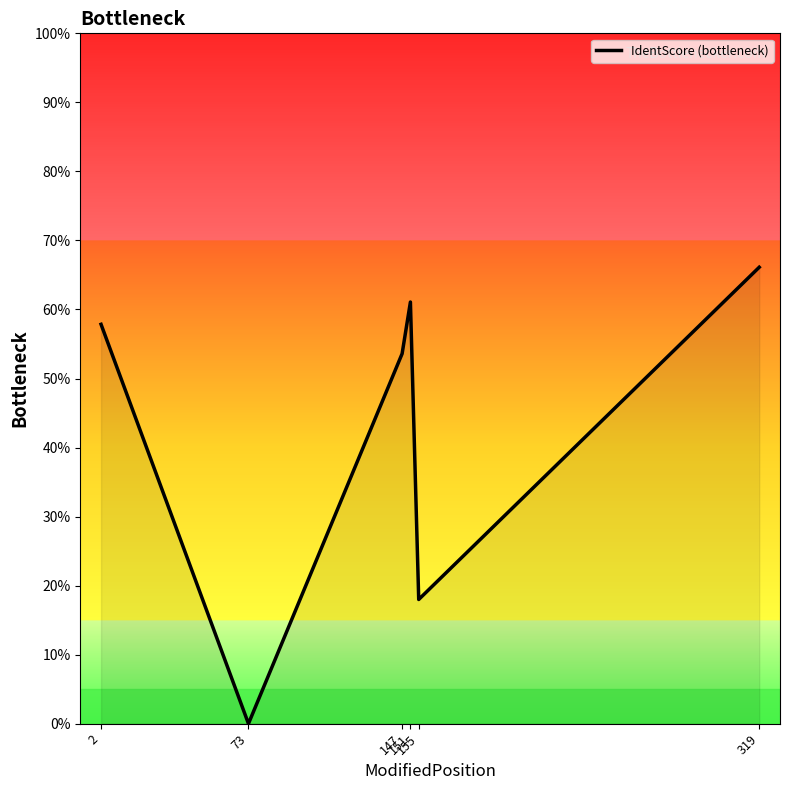

What is the change in value from 147 to 151?

+7.5